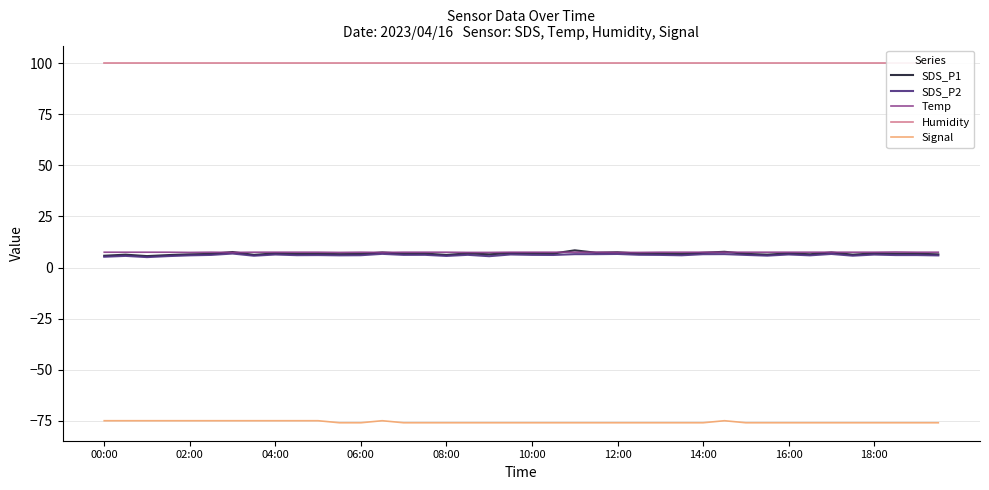

True or false: Signal has more than 0 points higher than both neighbors.

True